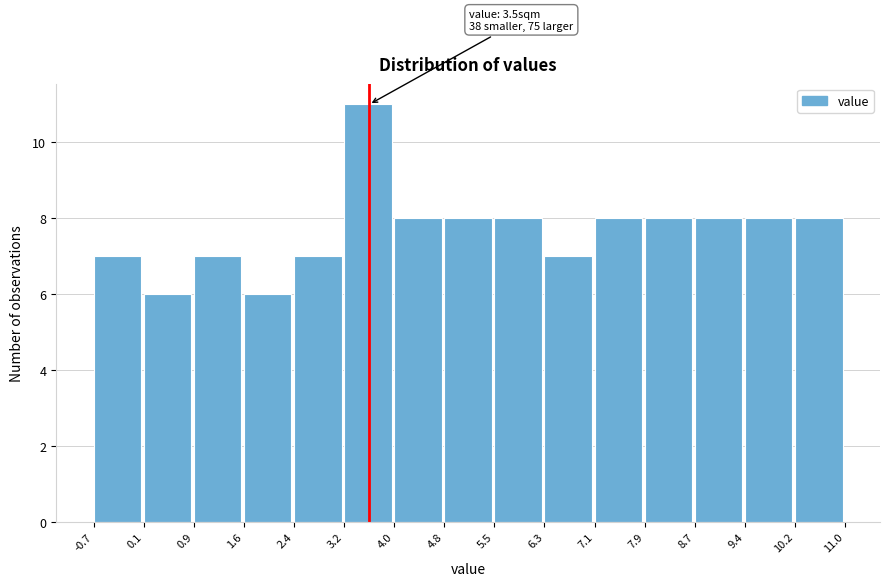

Over which range of the x-axis is the bar tallest?

3.2 to 4.0